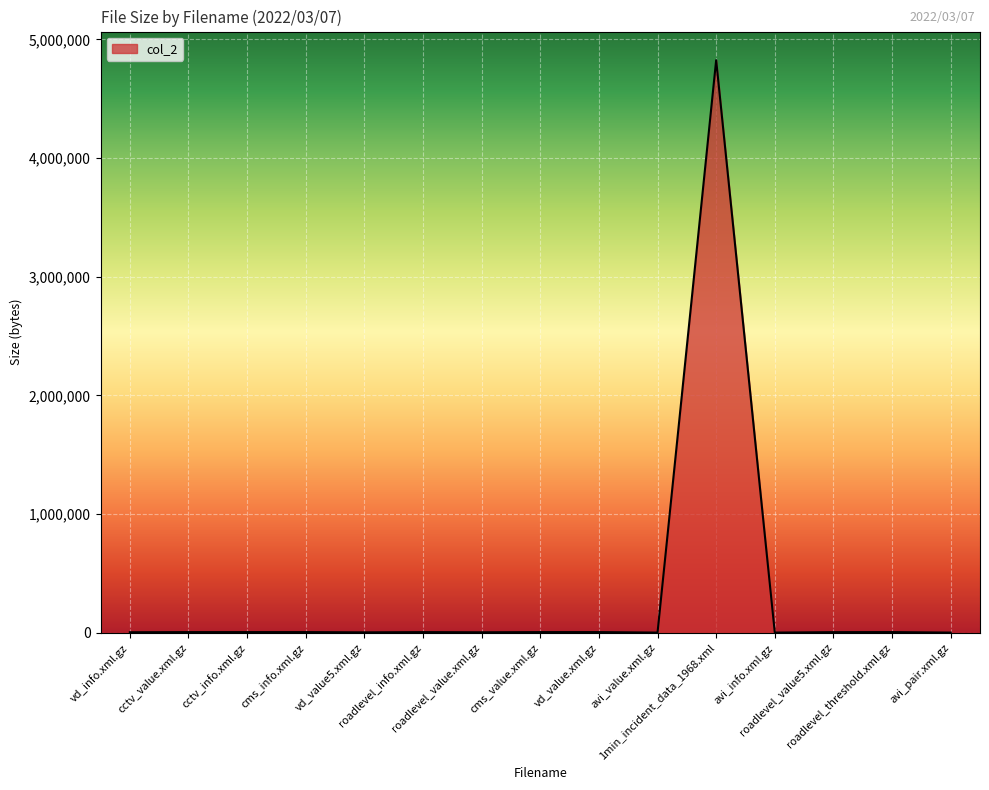

What is the difference between the maximum and minimum values?

4823788